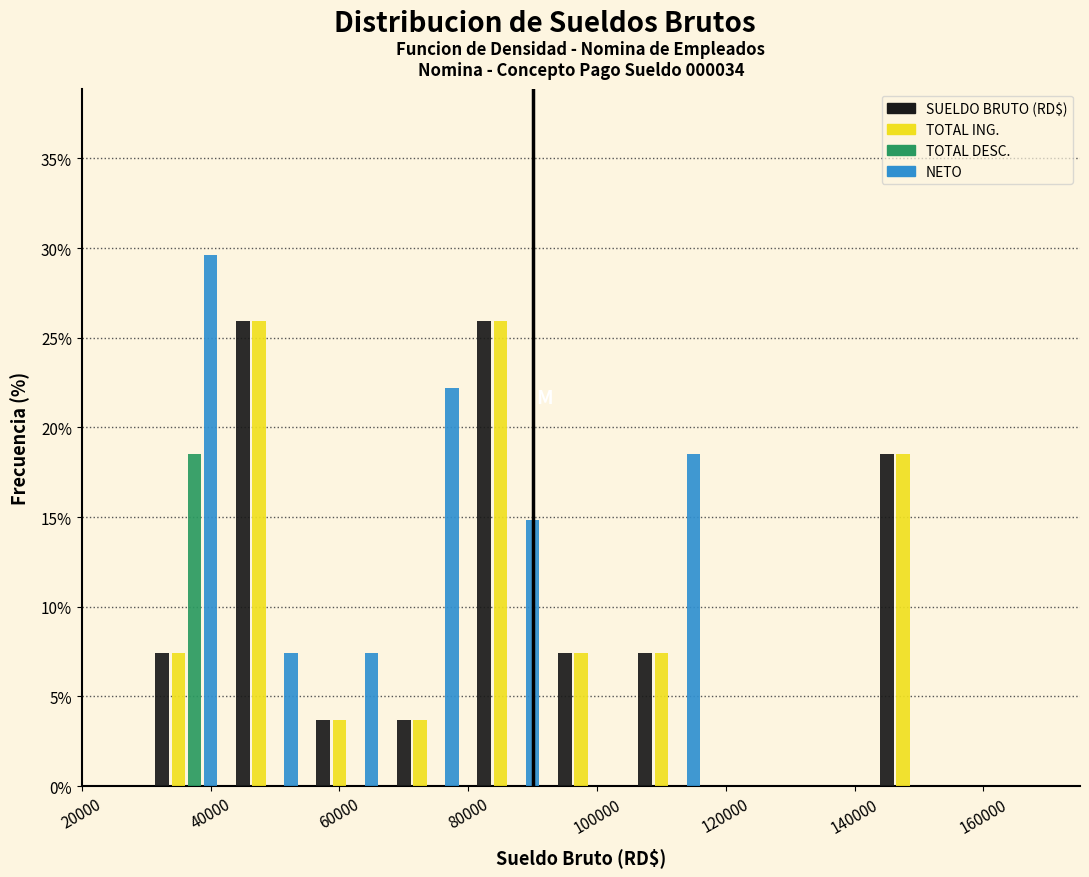

What is the height of the TOTAL DESC. bar covering 30000 to 42500 on the x-axis? Neither the bar edges nor the heights are printed on the chart, so give them approximately, as read against the axes.

18.5